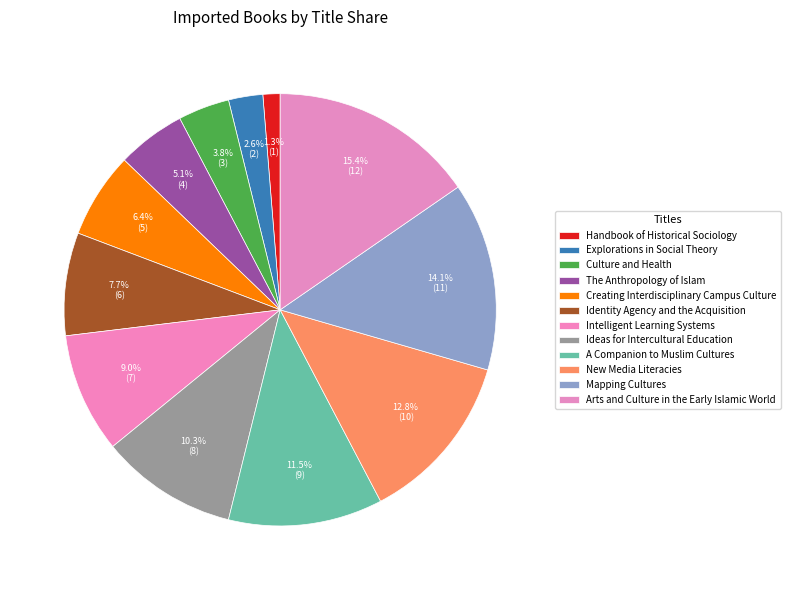

Which has a higher value, Mapping Cultures or A Companion to Muslim Cultures?

Mapping Cultures